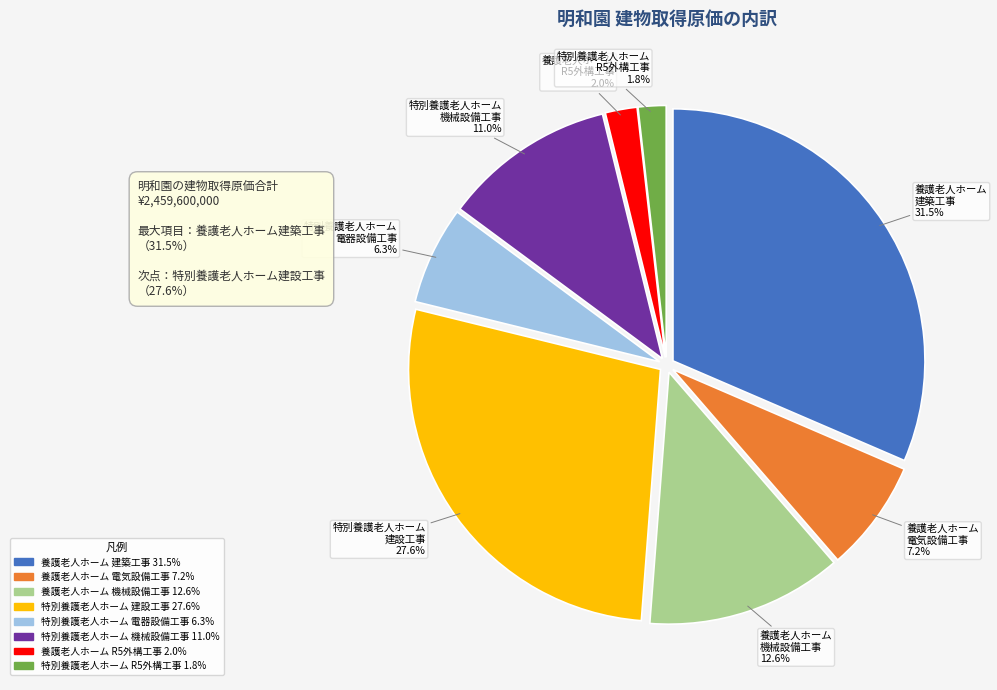

Does any single category account for the majority?

No